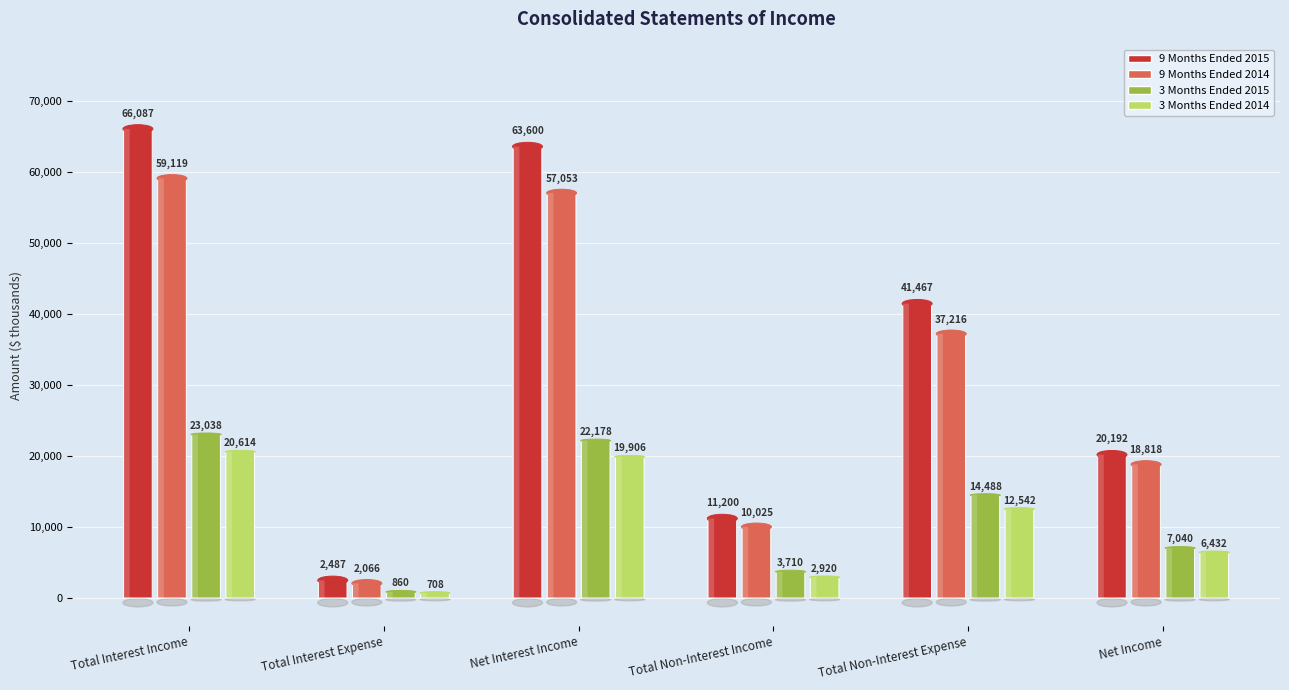

What is the average value of the 9 Months Ended 2015 series?

34172